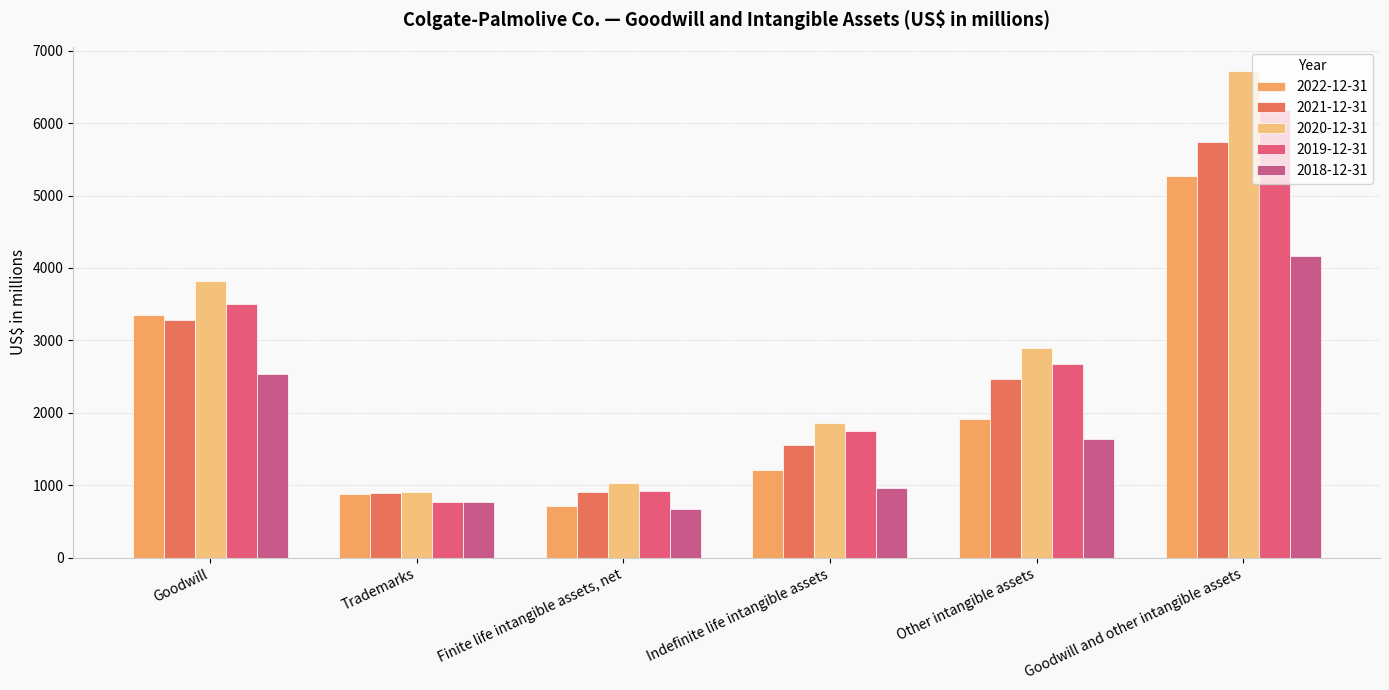

How many data points in 2019-12-31 are less than 2667?

3